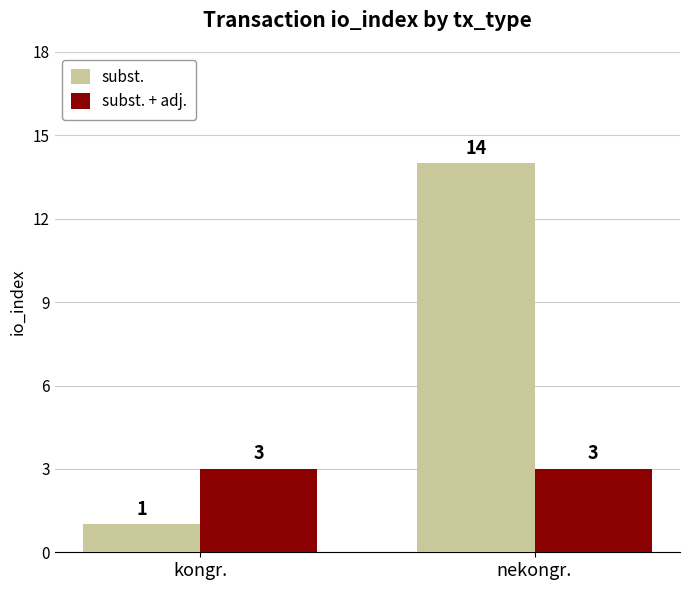

How many groups of bars are there?

2